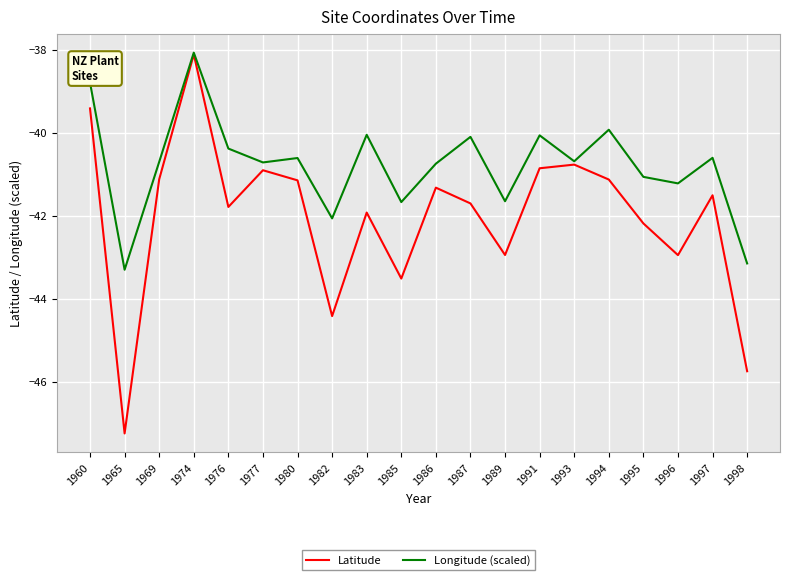

At 1976, list the series in order from smallest to largest.

Latitude, Longitude (scaled)